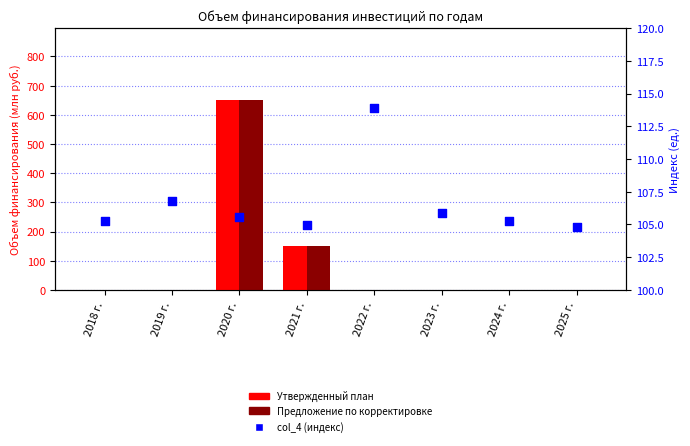

At which category is the sum across all series the highest?

2020 г.